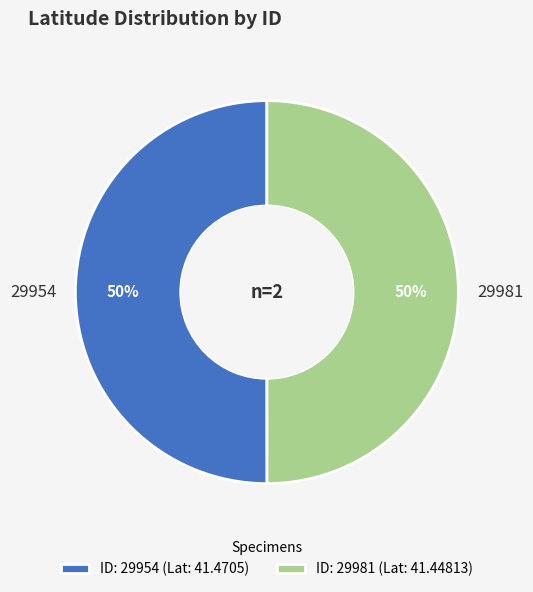

To the nearest percent, what percentage of the pie is 29981?

50%